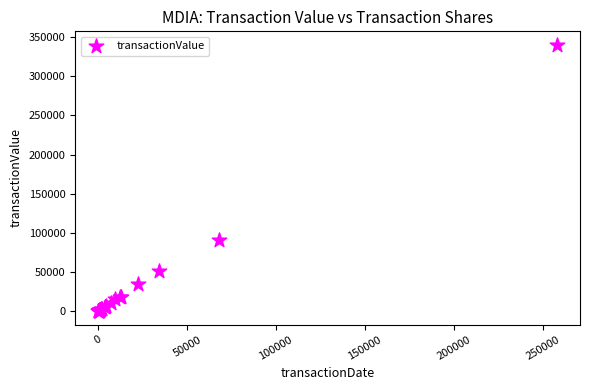

What Y value in the scatter plot is closest to 170218?

91218